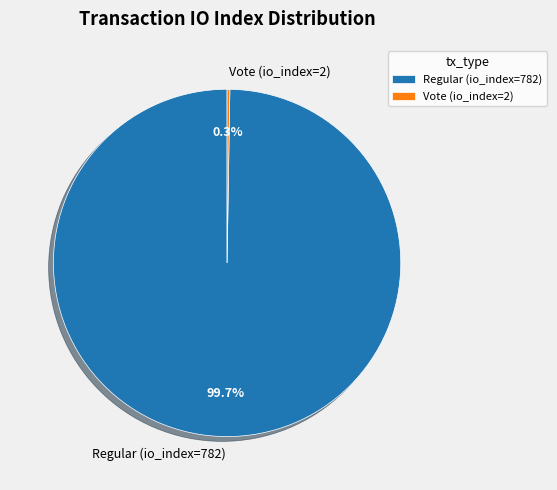

What is the largest slice in the pie chart?

Regular (io_index=782)